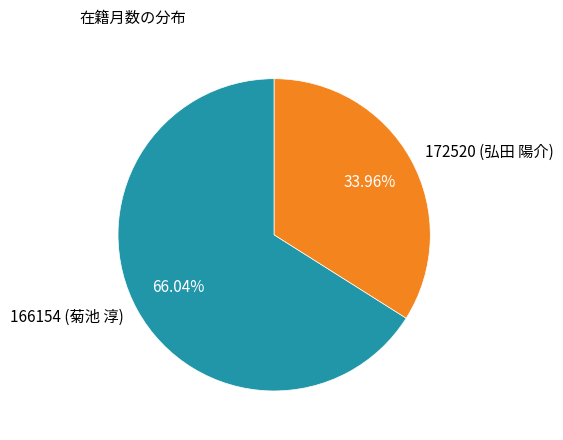

What is the majority slice?

166154 (菊池 淳)